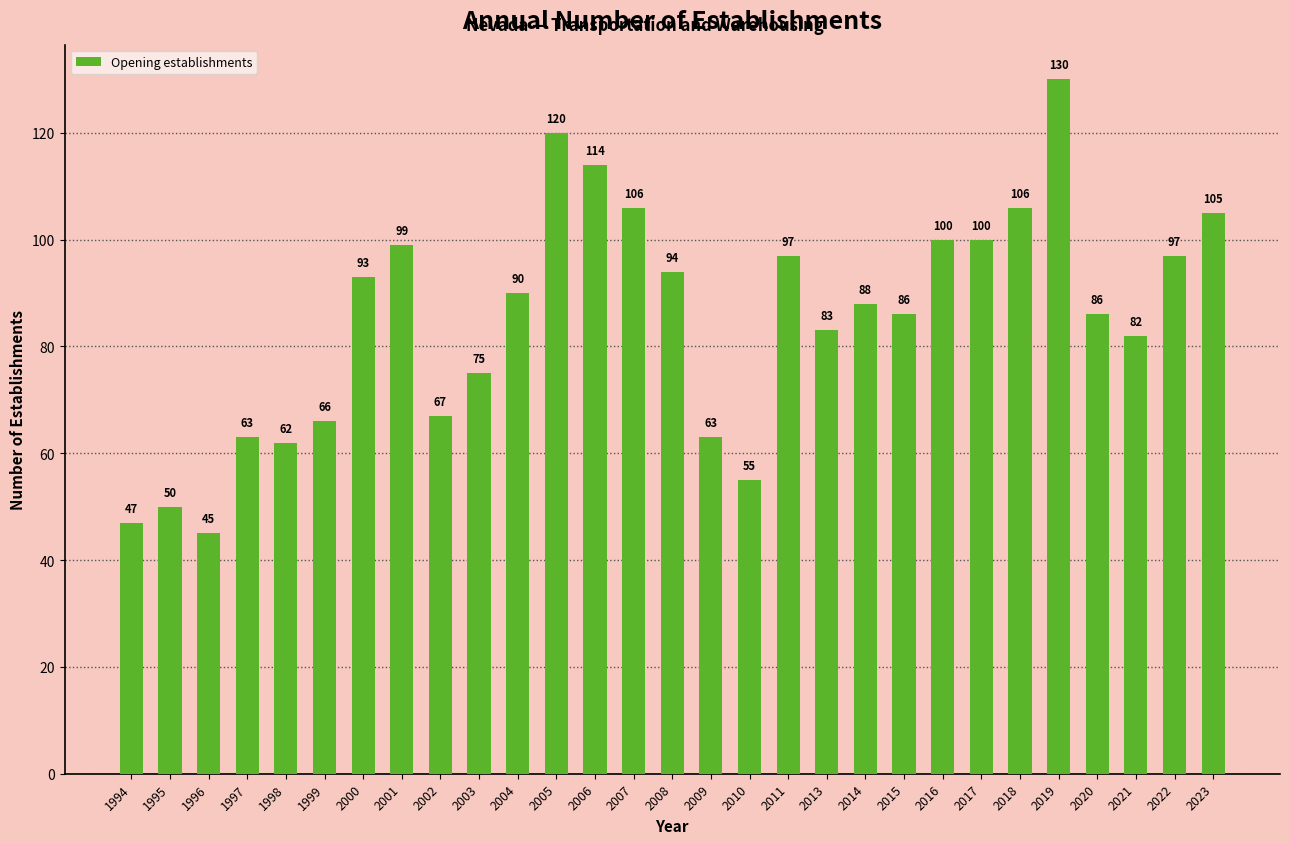

What is the smallest value displayed?

45